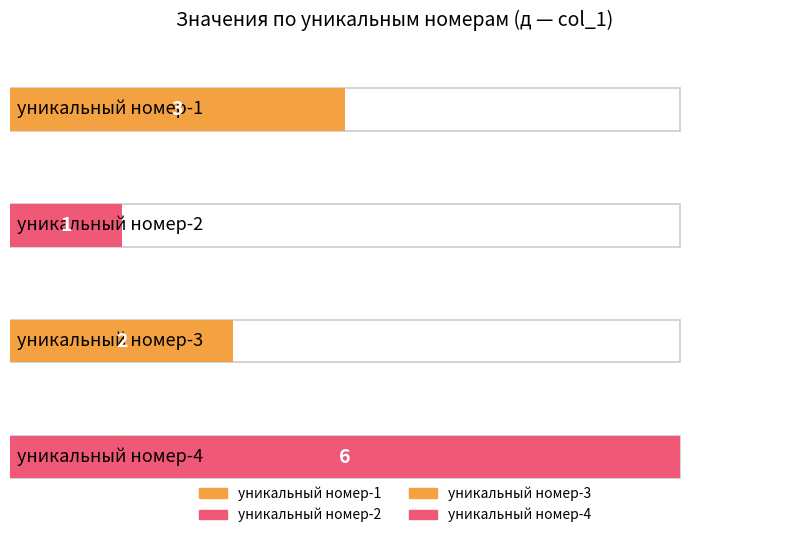

What is the value of the 2nd bar from the left?

1